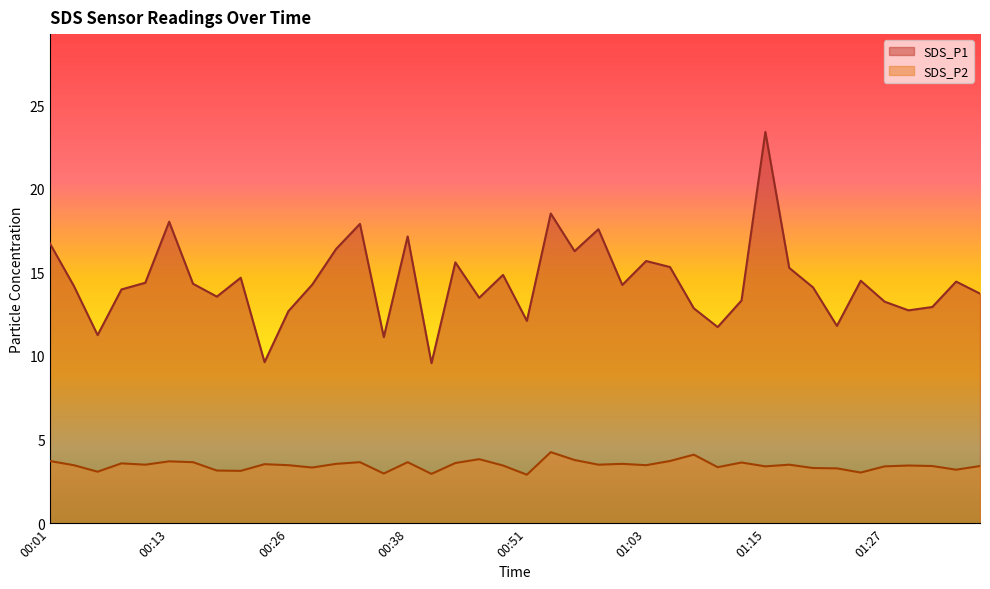

What is the greatest value displayed?

23.4